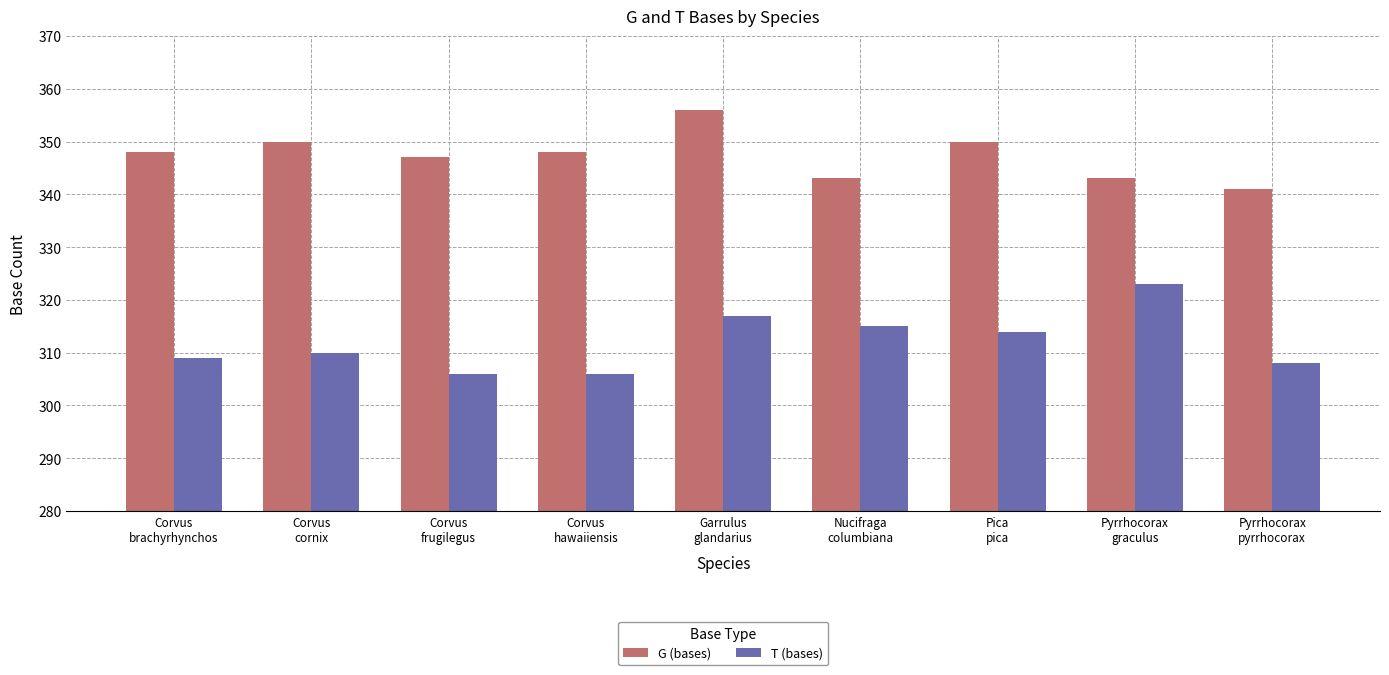

List the series in order of their overall mean, highest first.

G (bases), T (bases)